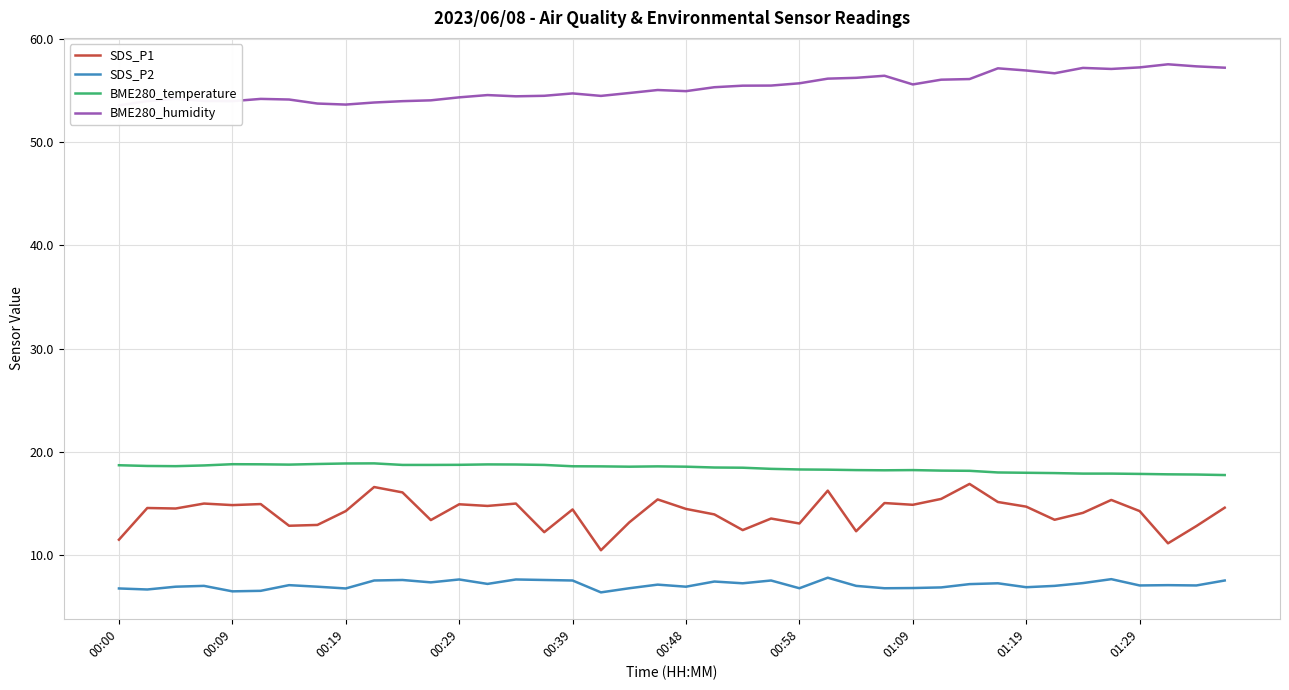

What is the value of the BME280_temperature point at the 25th from the left?

18.3